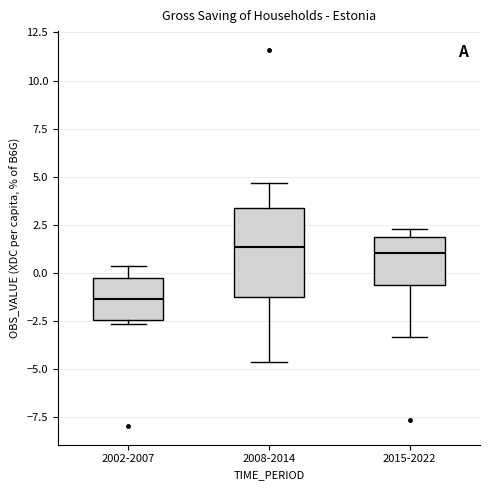

Comparing the boxes themselves (not the whiskers), which one is the tallest?

2008-2014